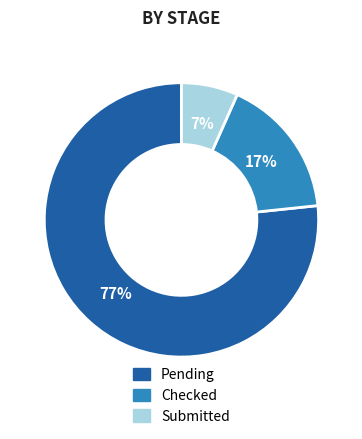

To the nearest percent, what is the average slice percentage?

33%